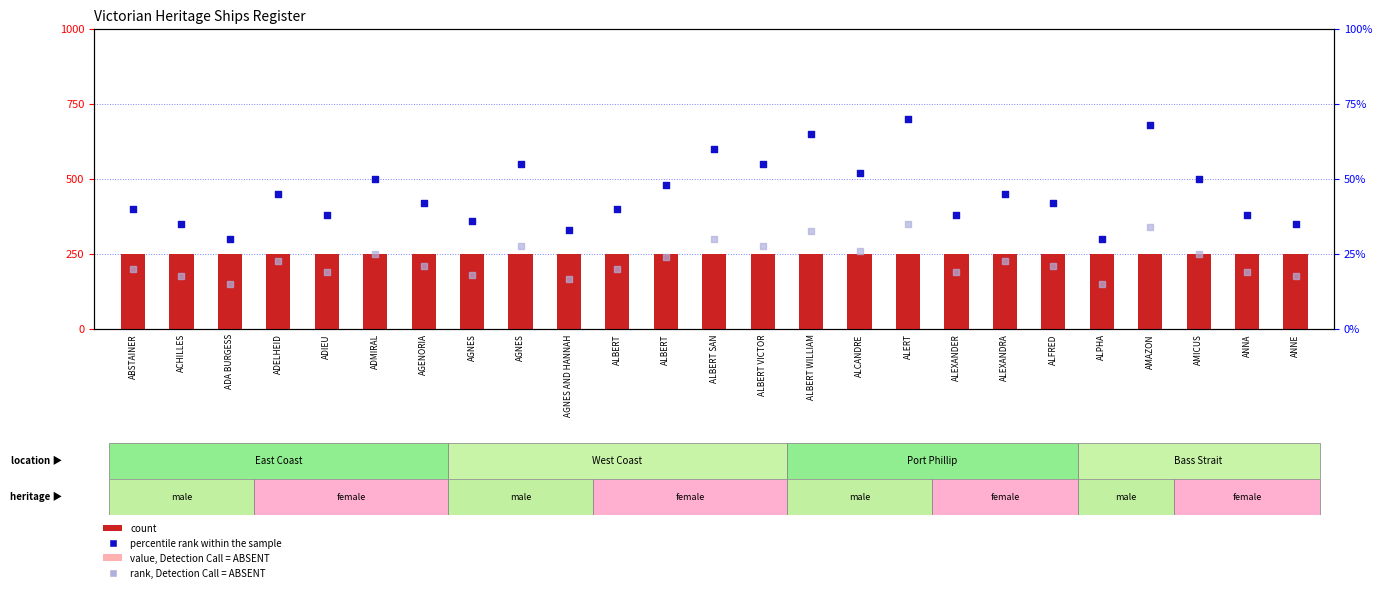

Which series reaches the maximum Y coordinate?

count